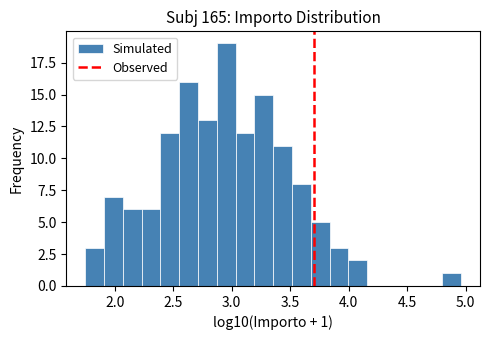

Around what value on the x-axis is the tallest bar? Give the approximate position of its centre, as read against the axis.

2.95